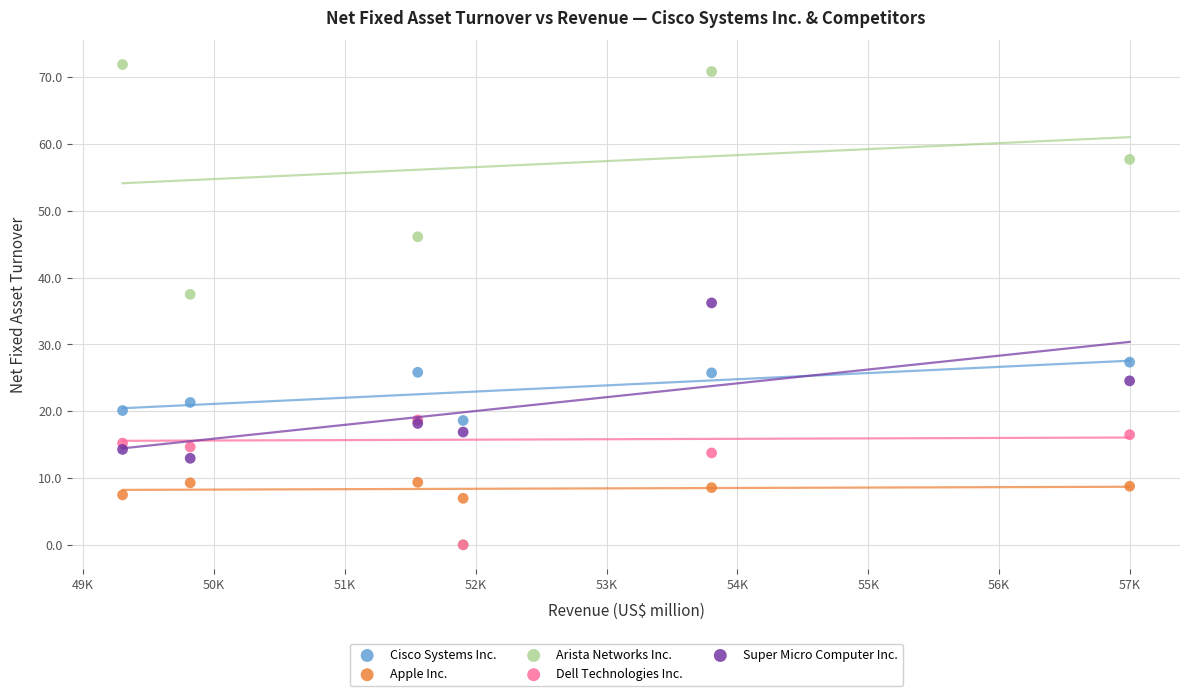

In the Arista Networks Inc. series, what Y value is closest to 35?

37.5